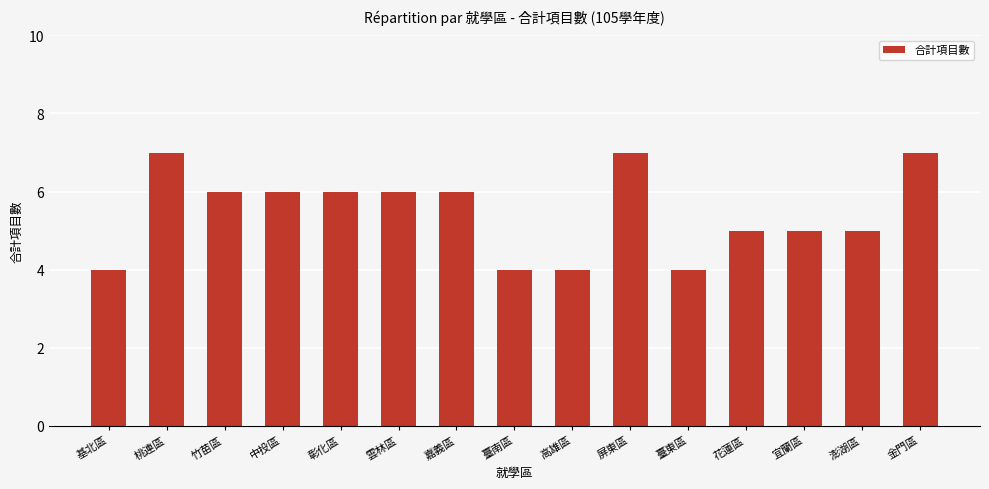

How many bars are there in total?

15